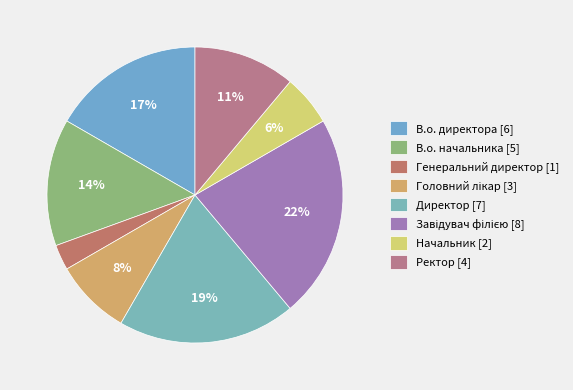

Is it true that Начальник is 1% of the pie?

False